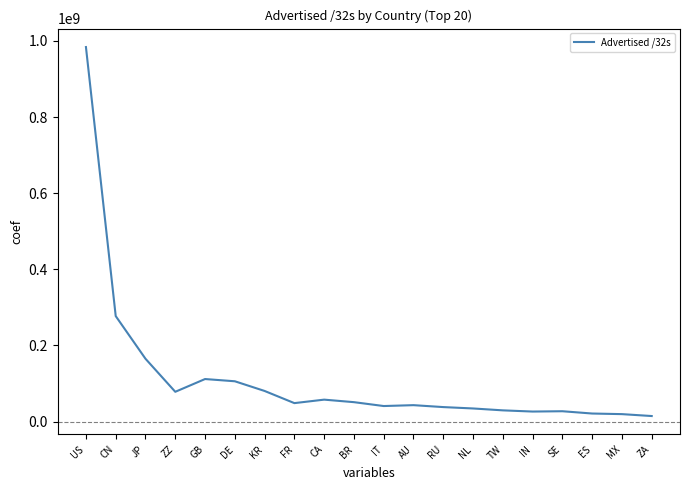

How many series are shown in this chart?

1